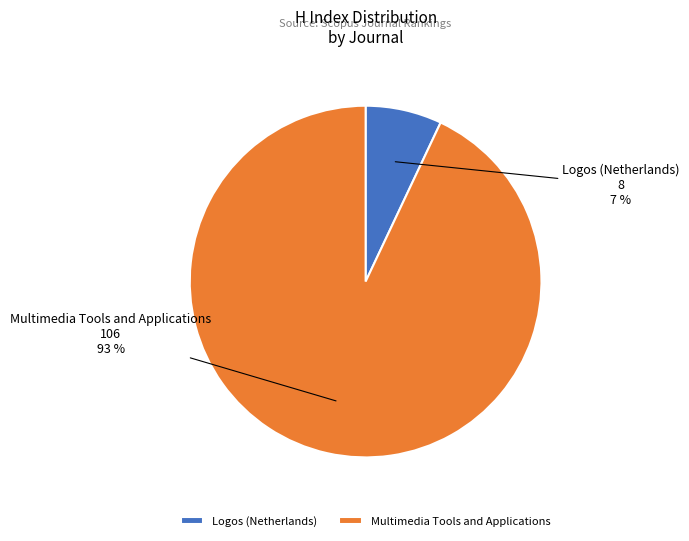

To the nearest percent, what is the difference between the Logos (Netherlands) and Multimedia Tools and Applications slice percentages?

86%